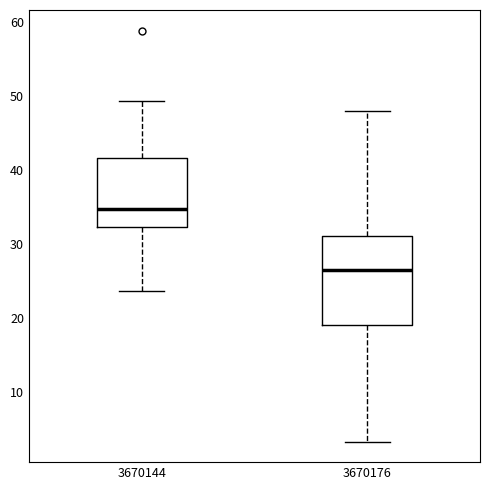

Where does the median line of the box at x = 3670144 sit on the y-axis? The values are not printed on the chart, so give them approximately, as read against the axis.

35